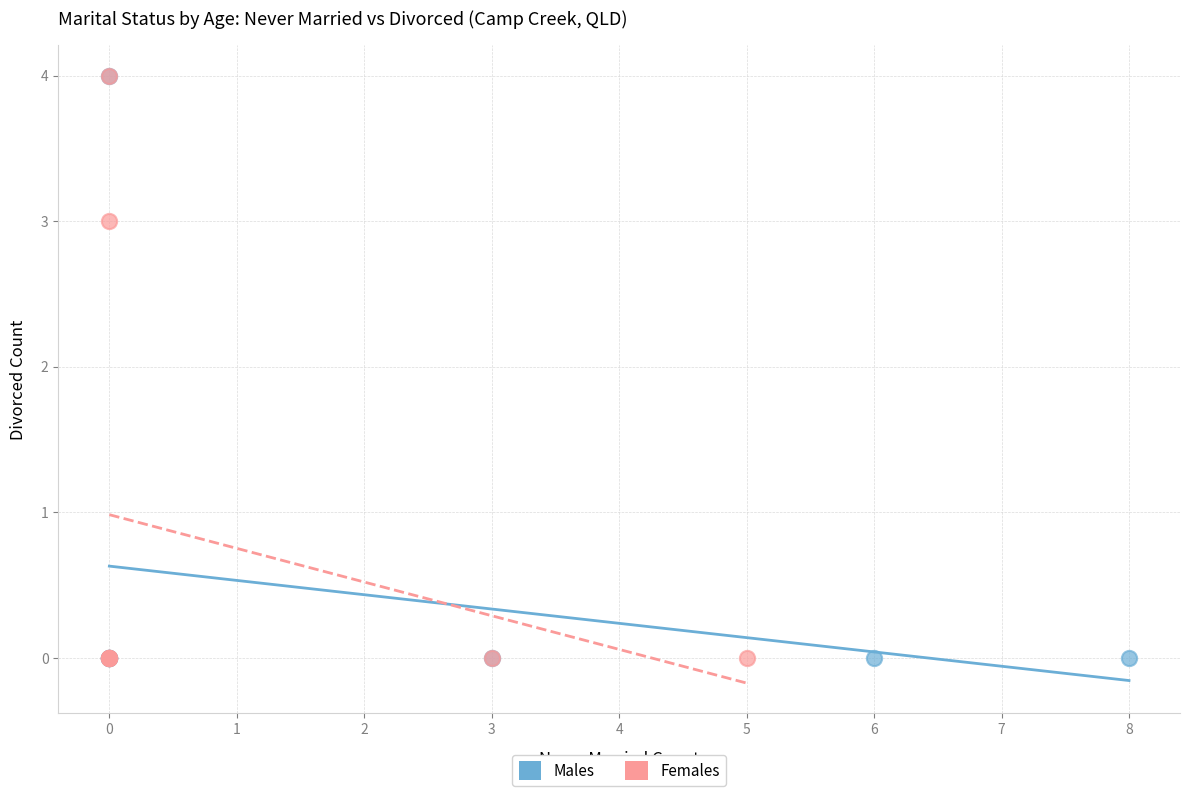

What are all the series names shown in the legend?

Males, Females